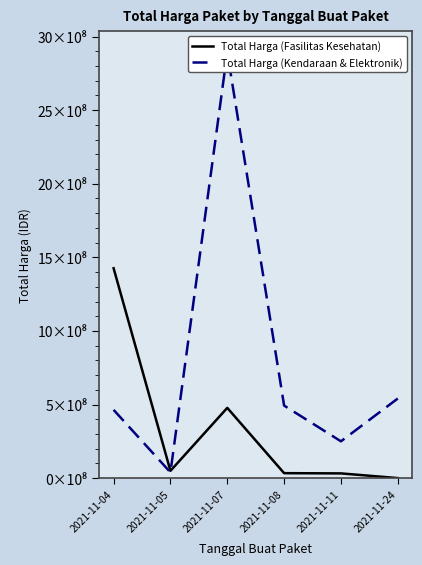

Which series changed the most between 2021-11-05 and 2021-11-08?

Total Harga (Kendaraan & Elektronik)